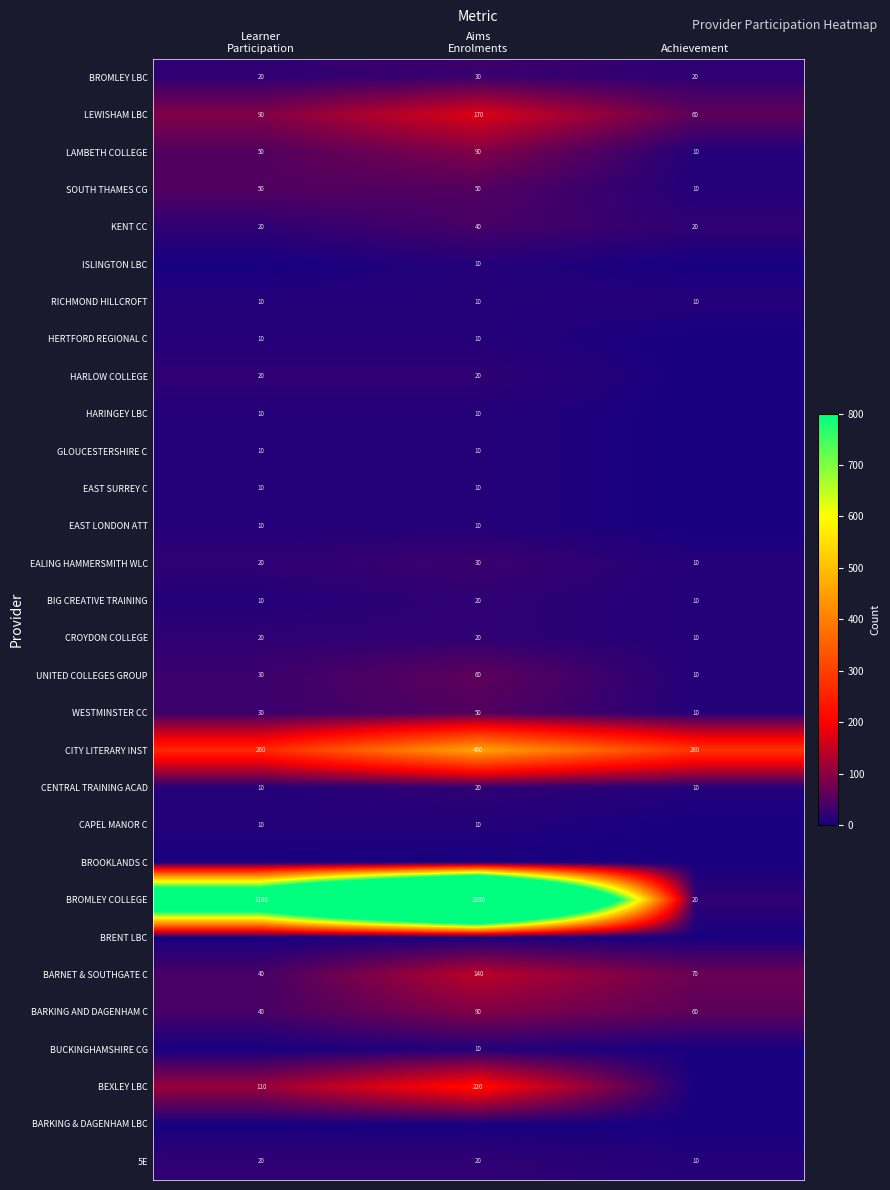

What is the total value across all series at Aims
Enrolments?

3880